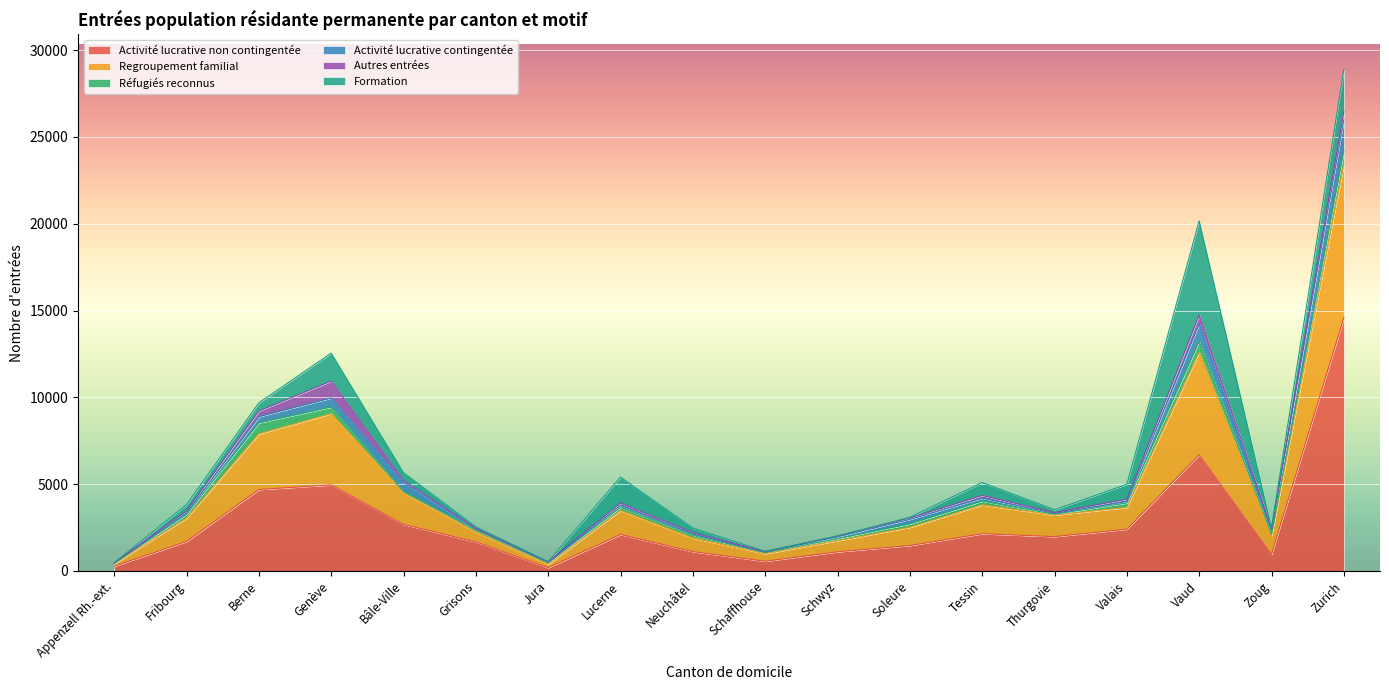

Where does the Activité lucrative non contingentée series first go above 1980?

Berne